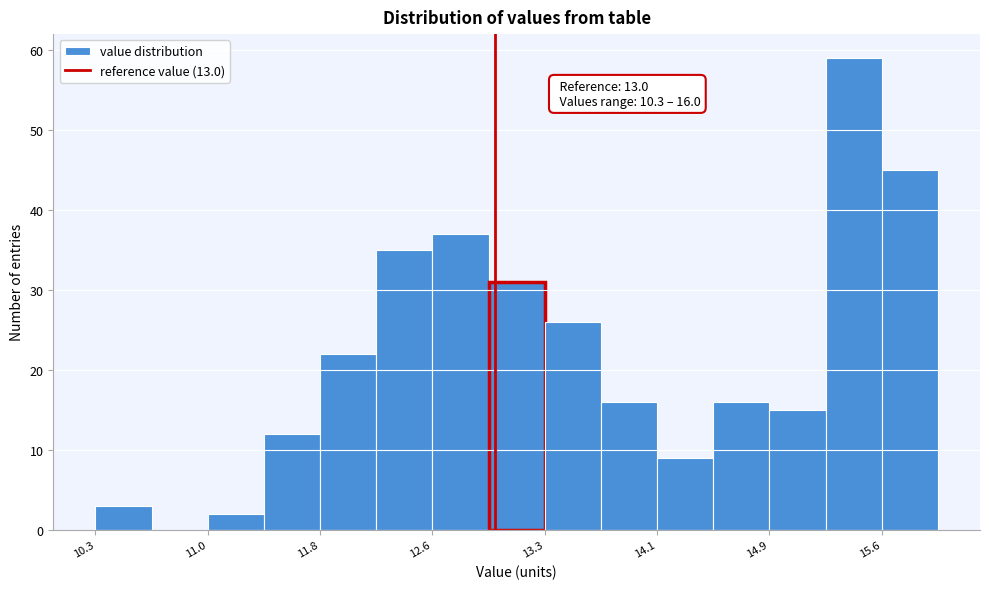

Around what value on the x-axis is the tallest bar? Give the approximate position of its centre, as read against the axis.

15.4